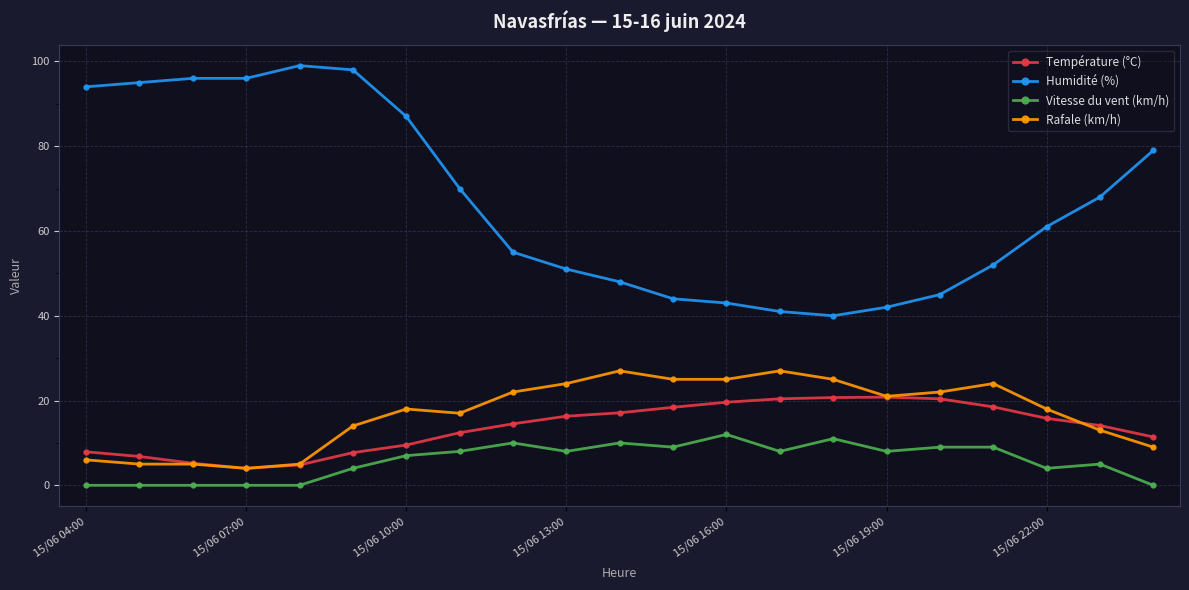

At how many categories does at least one series exceed 64?

10